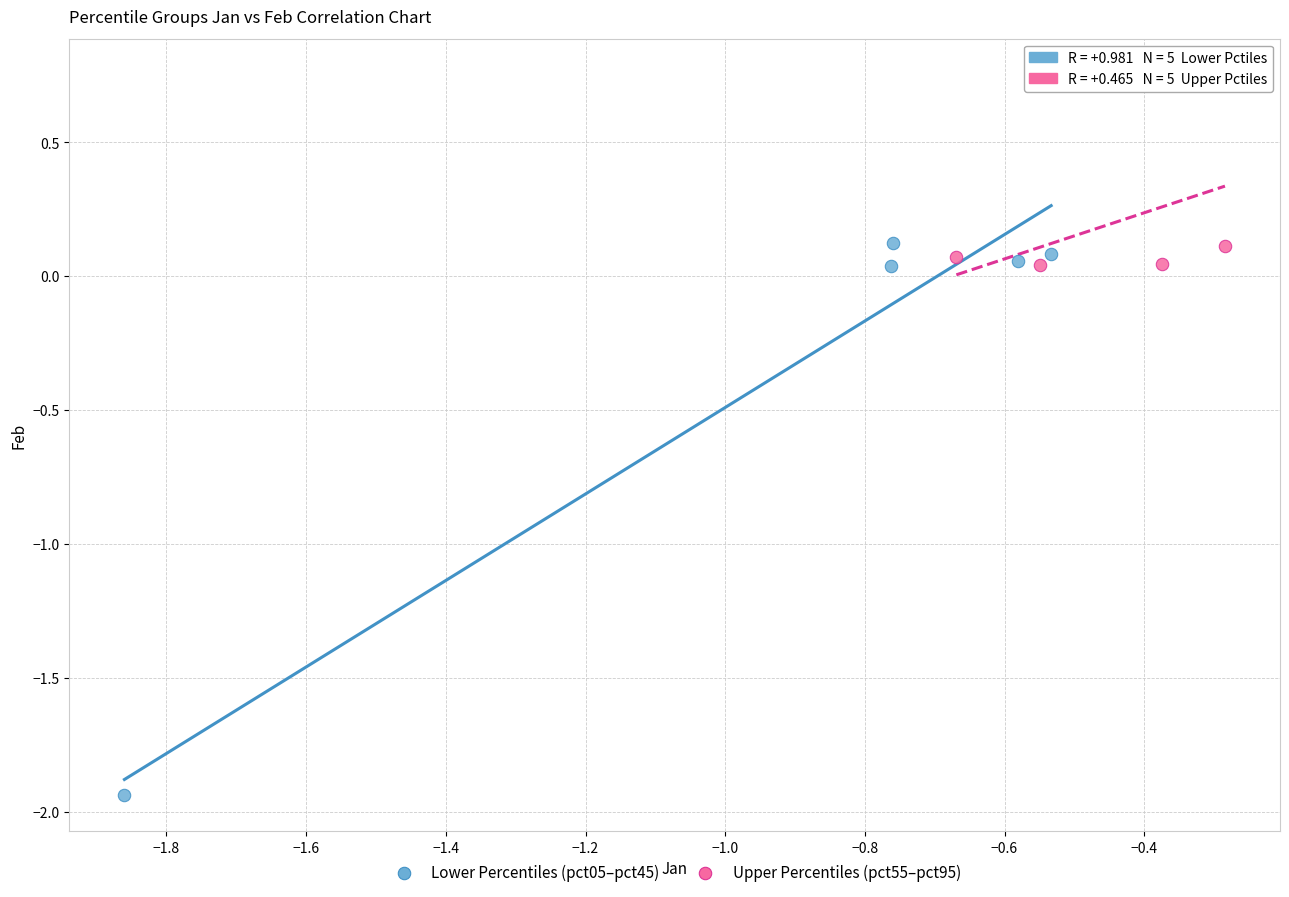

Which series reaches the maximum Y coordinate?

Upper Percentiles (pct55–pct95)